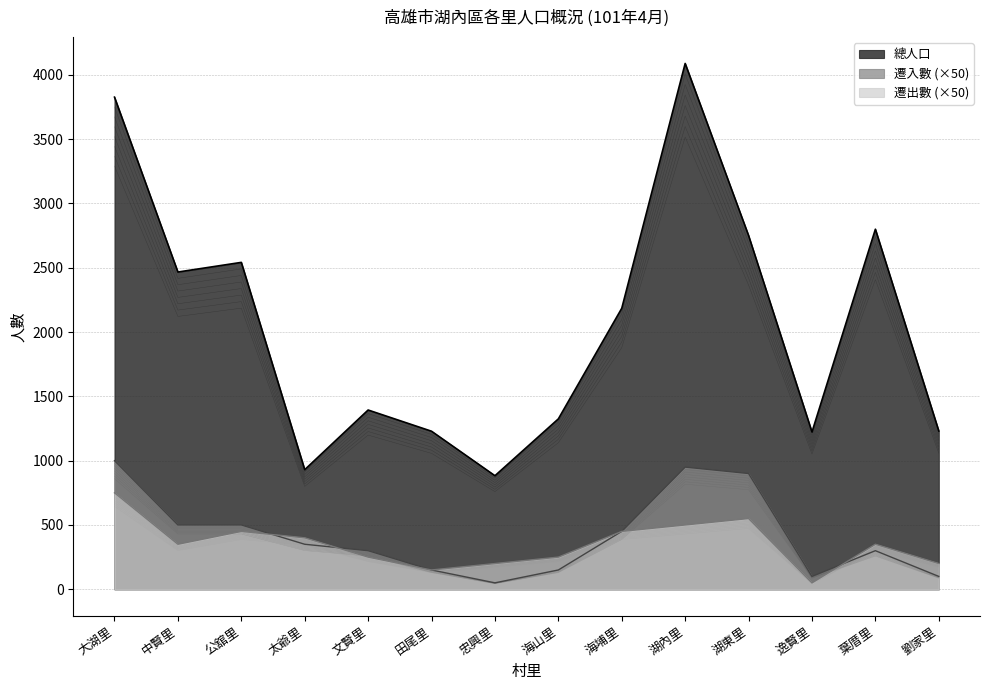

At which category is the sum across all series the highest?

大湖里